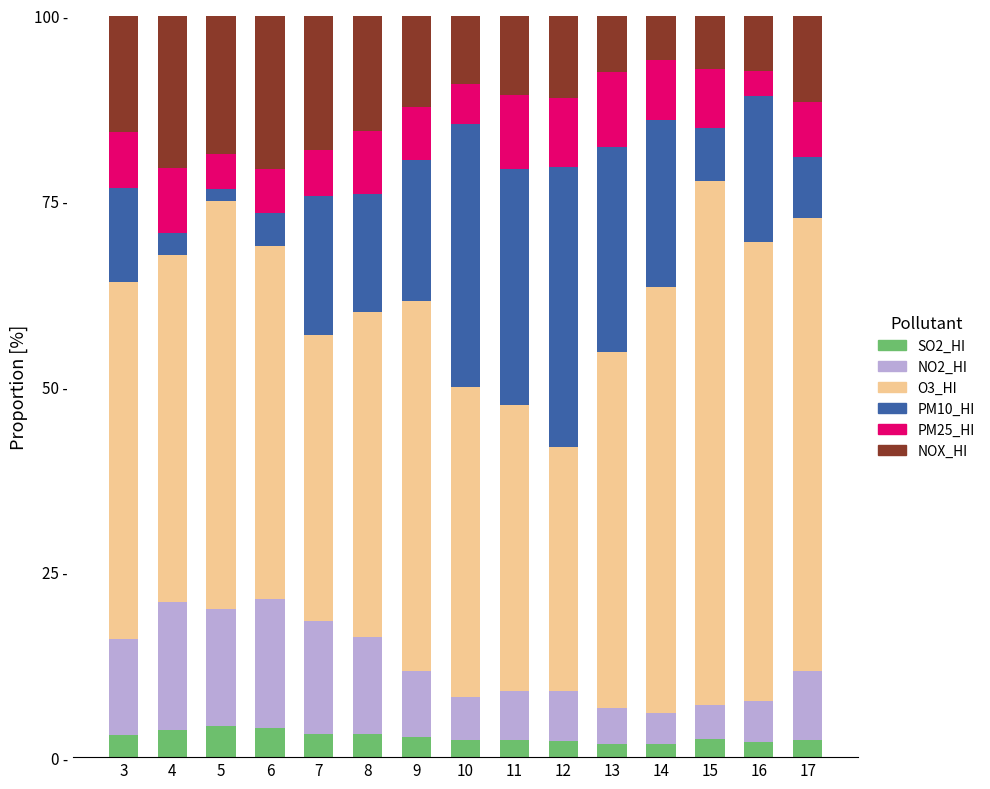

Does the chart contain any negative values?

No